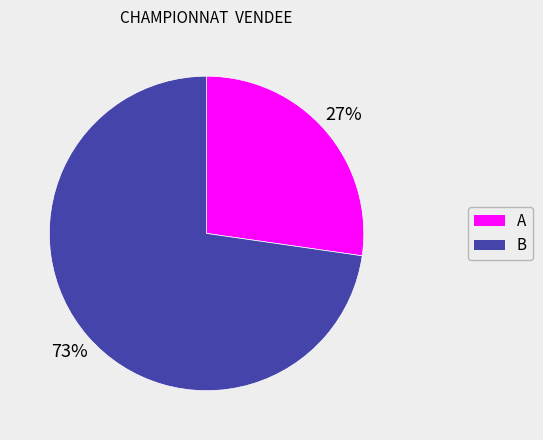

Combined, do A and B account for over 50%?

Yes